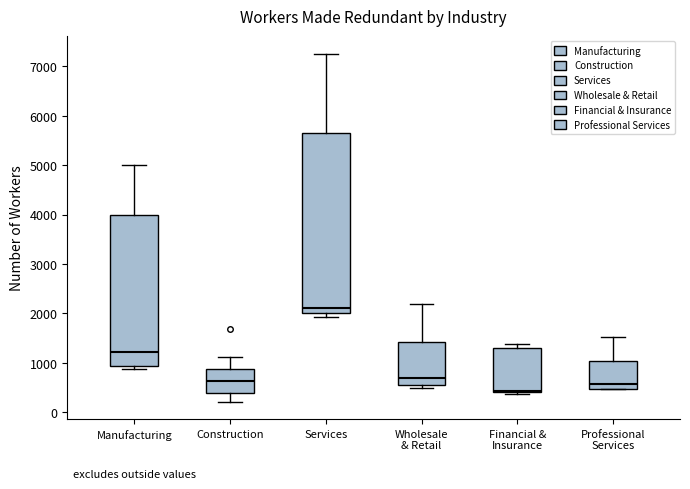

Comparing the boxes themselves (not the whiskers), which one is the tallest?

Services